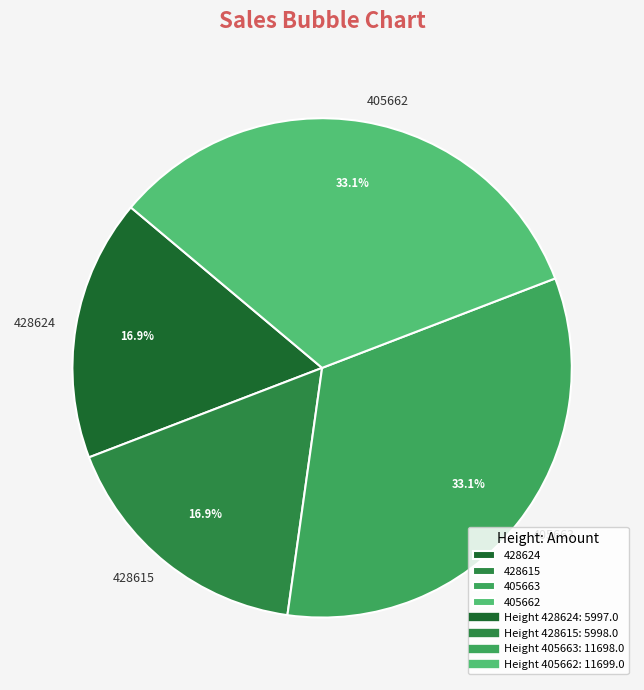

To the nearest percent, what is the combined percentage of 428615 and 405662?

50%